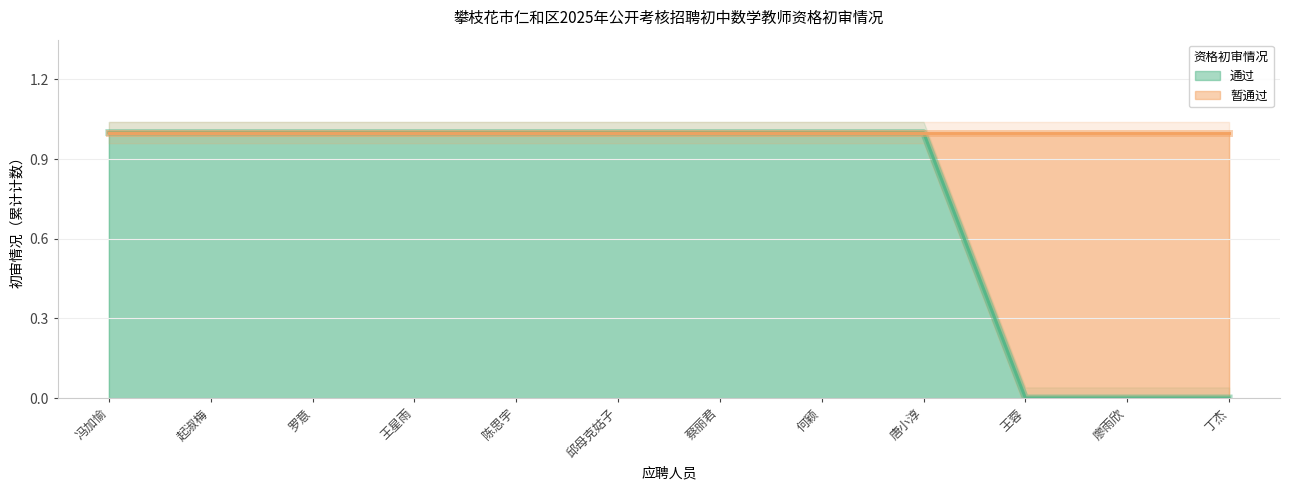

Read the 暂通过 value at 冯加愉.

1